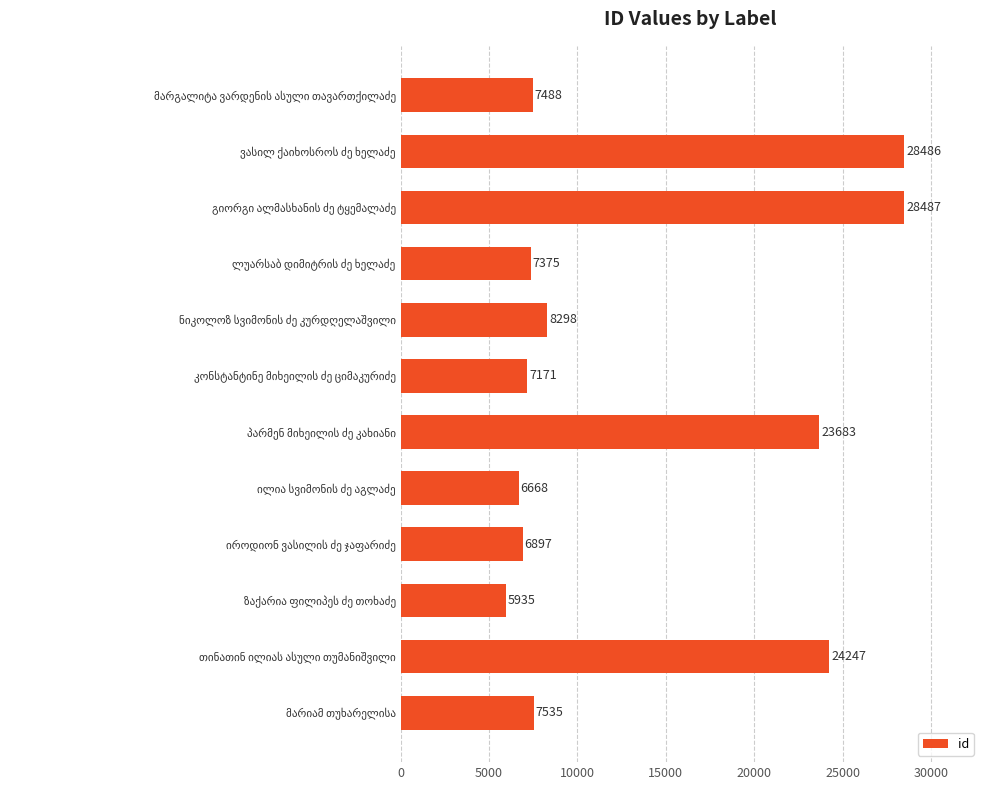

What is the difference between the maximum and minimum values?

22552